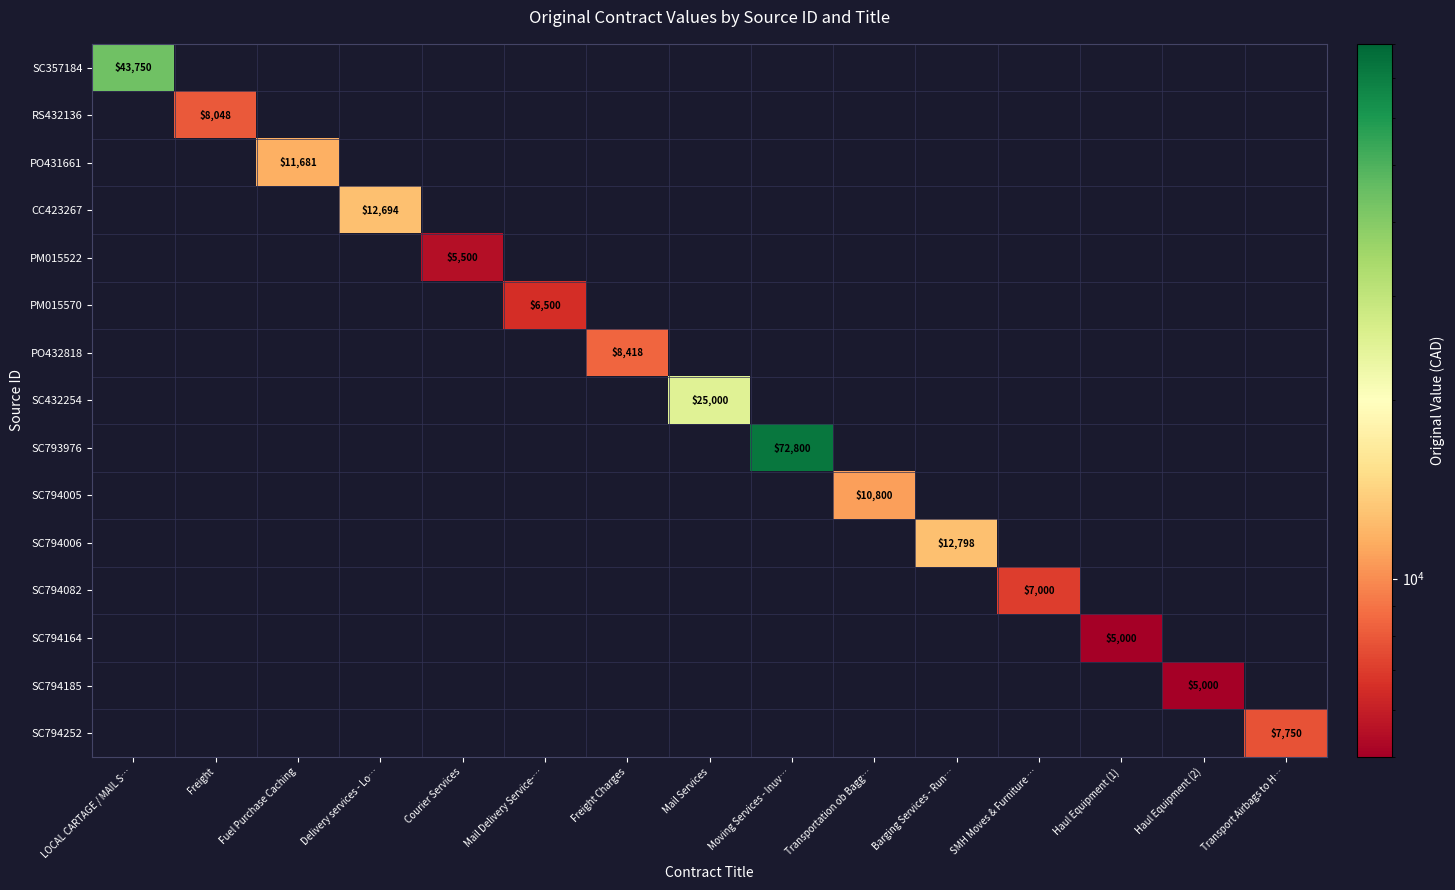

True or false: SC794164 has a value of 1965 at Haul Equipment (1).

False